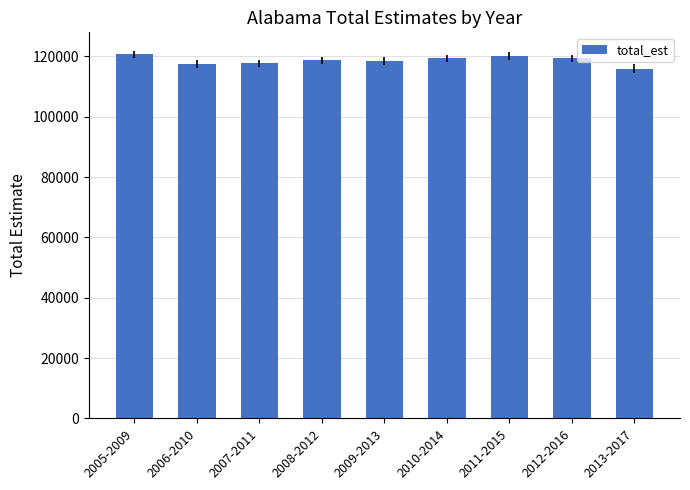

The value at 2005-2009 is 120677. True or false?

True